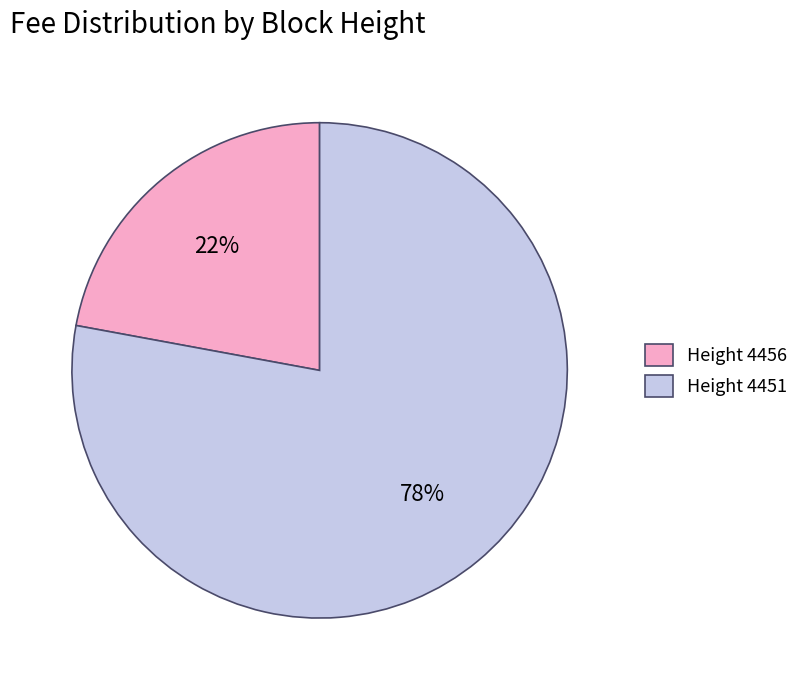

Which slice is the largest?

Height 4451